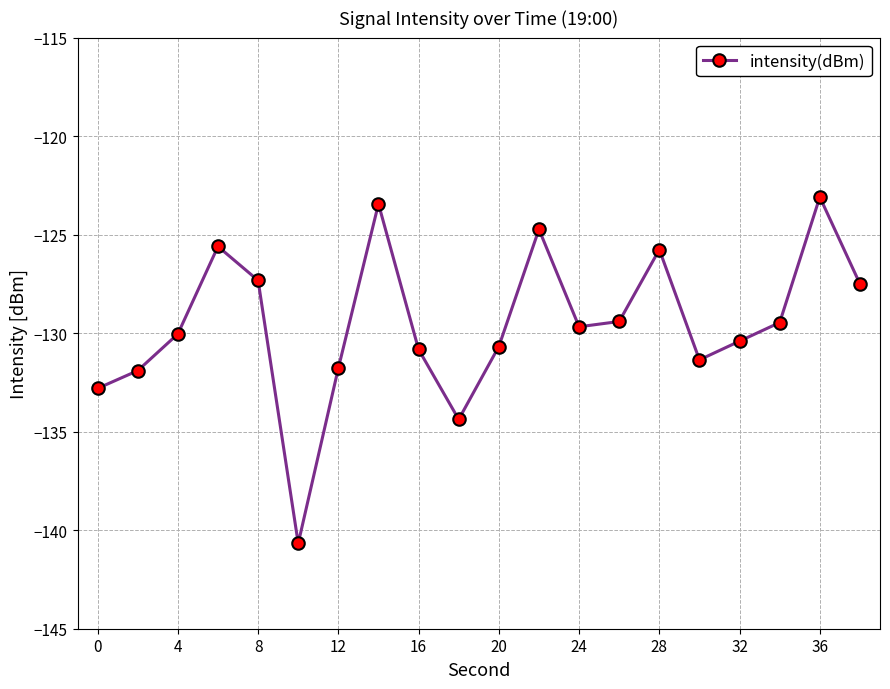

What is the smallest value displayed?

-140.7